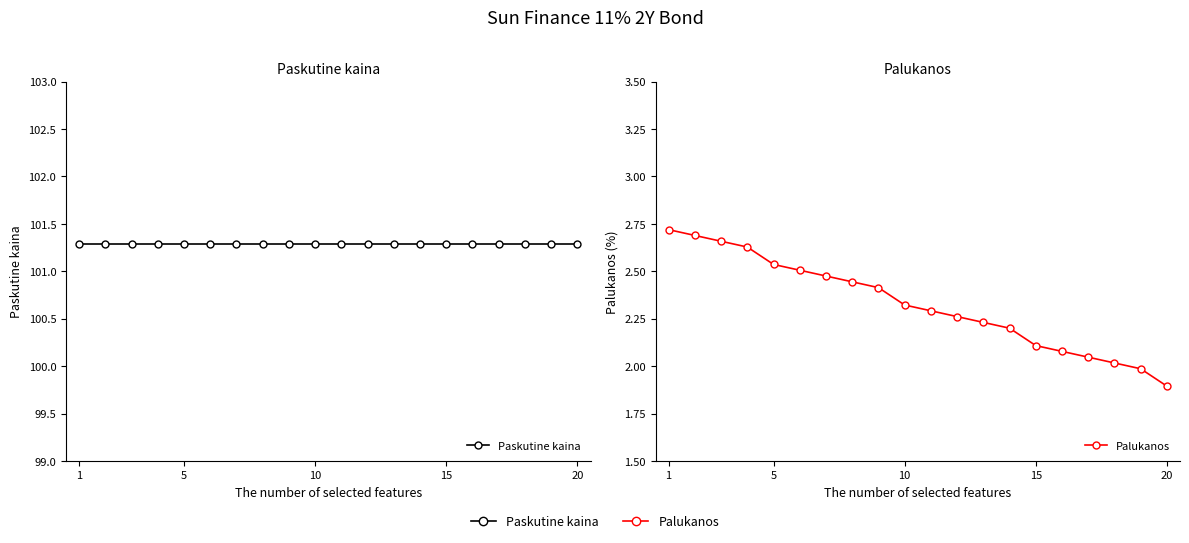

What is the sum of all Palukanos values?

46.5